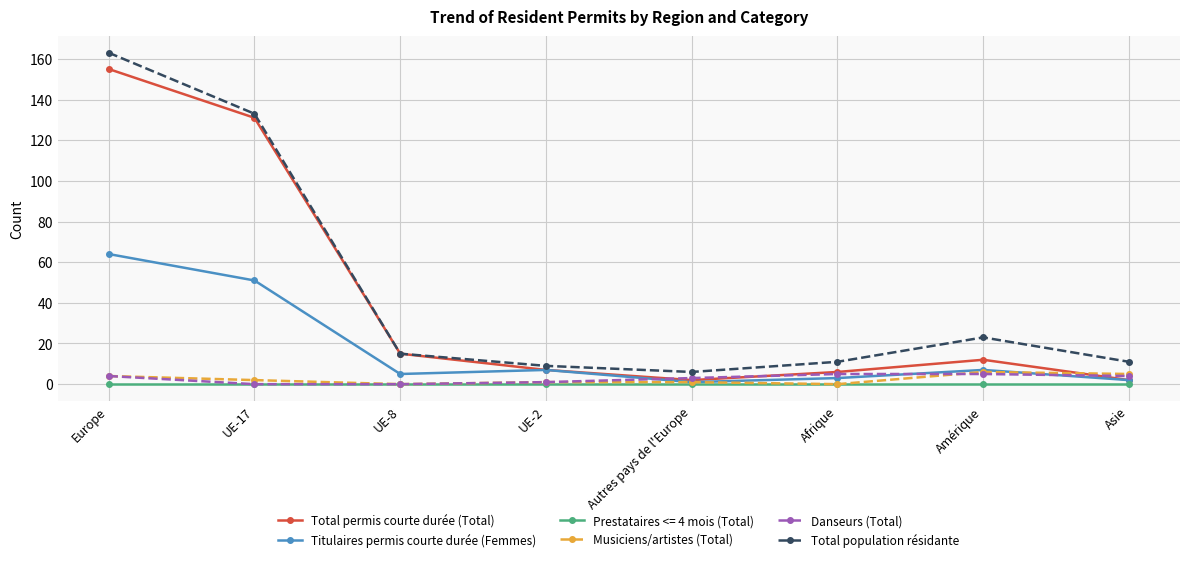

What position from the right is Europe?

8